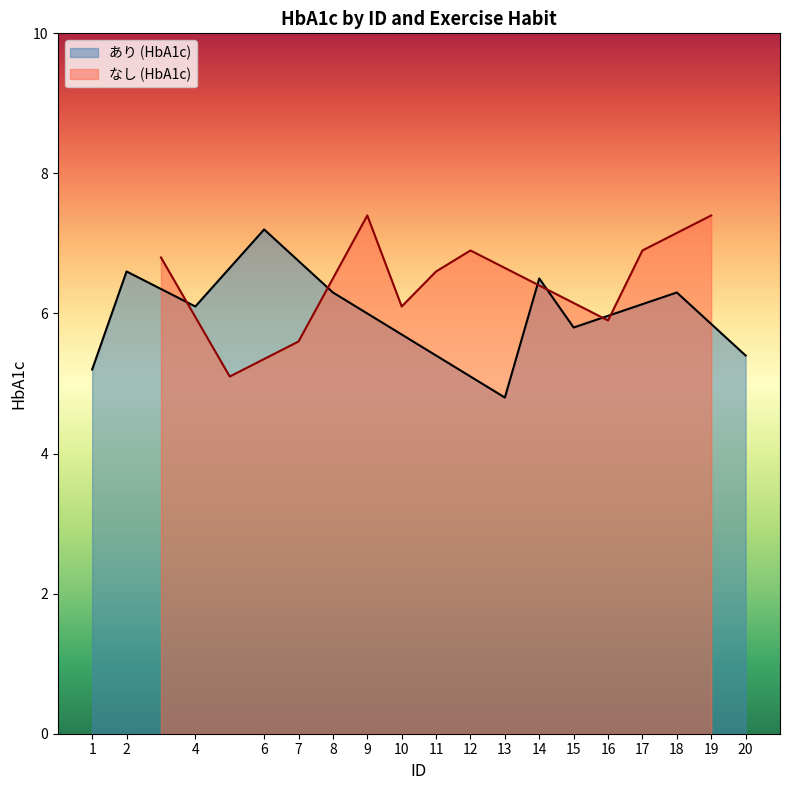

Is it true that なし (HbA1c) equals 10.9 at 11?

False